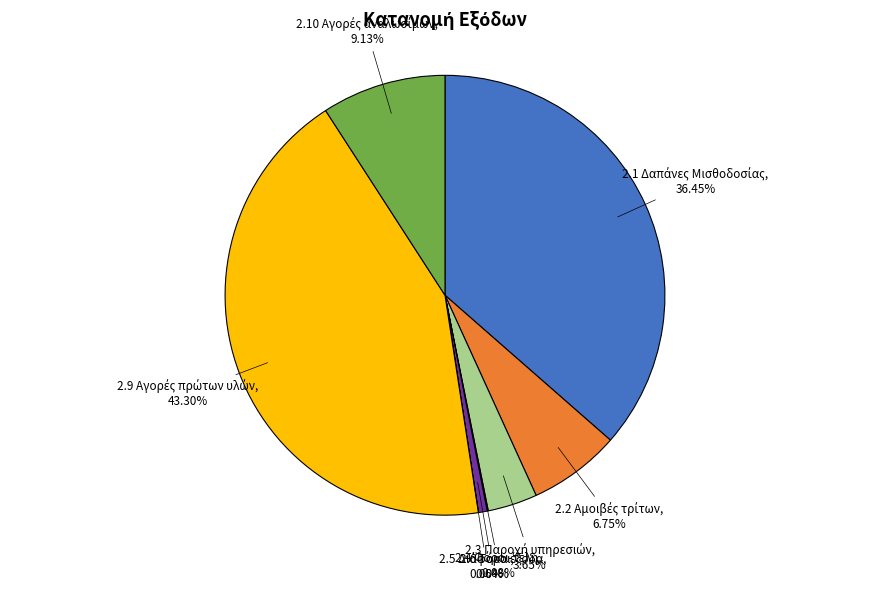

Does any single category account for the majority?

No